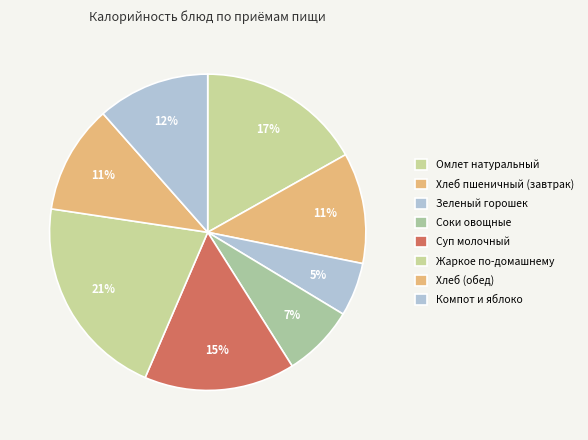

The Жаркое по-домашнему slice represents 7% of the pie. True or false?

False